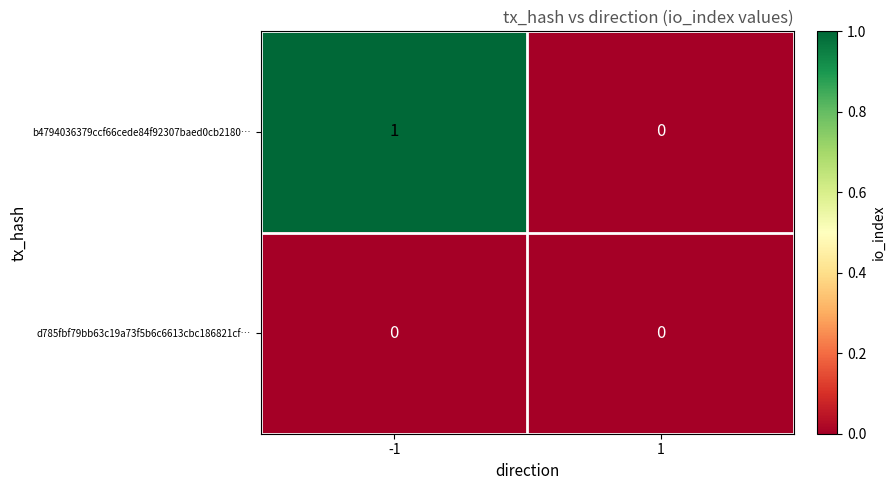

Is it true that d785fbf79bb63c19a73f5b6c6613cbc186821cf… equals 0 at -1?

True